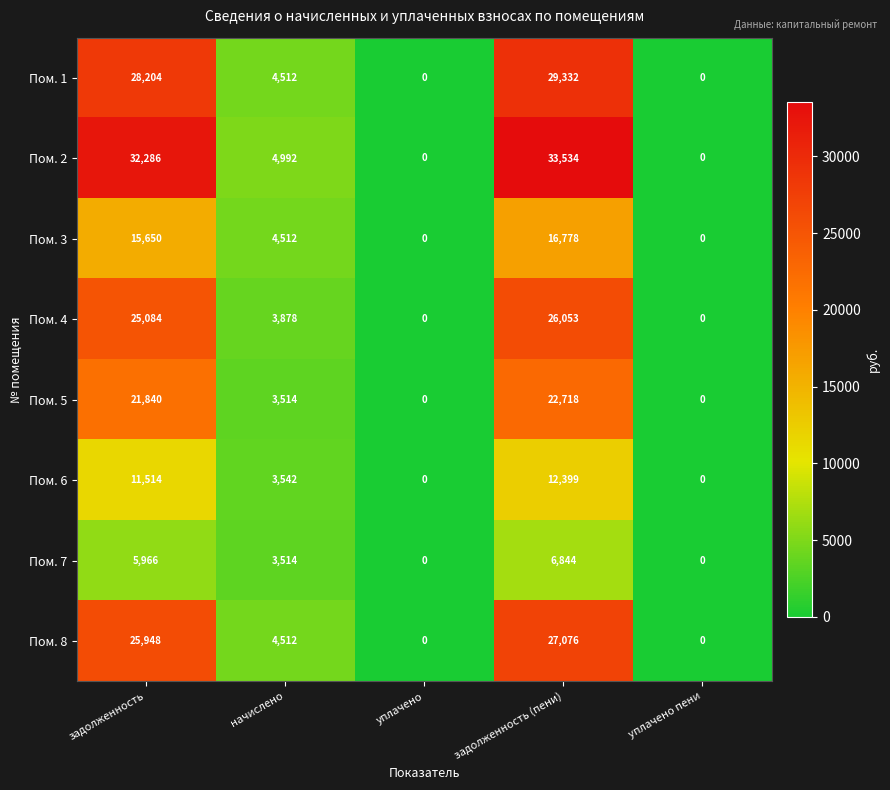

At which category is the sum across all series the highest?

задолженность (пени)